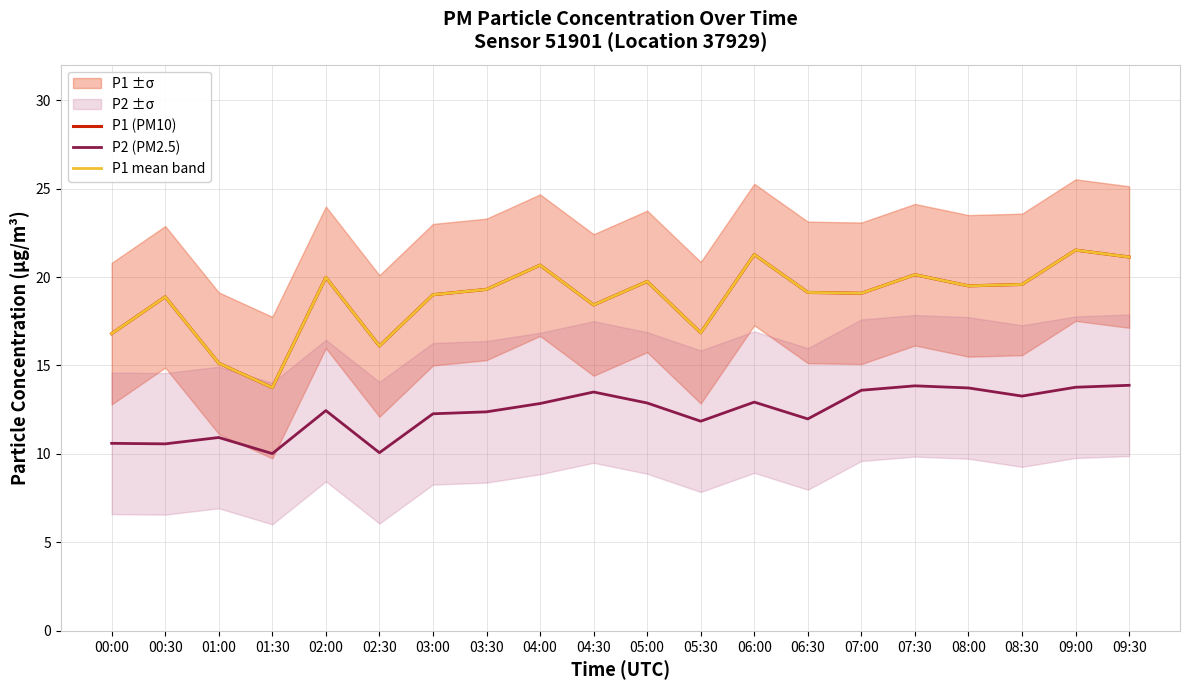

Between 05:30 and 07:30, which series saw the biggest shift?

P1 (PM10)